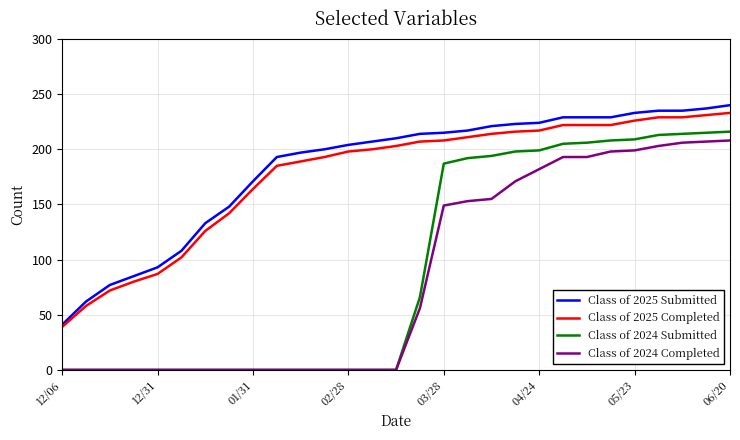

True or false: Class of 2024 Submitted and Class of 2025 Completed intersect in this chart.

False